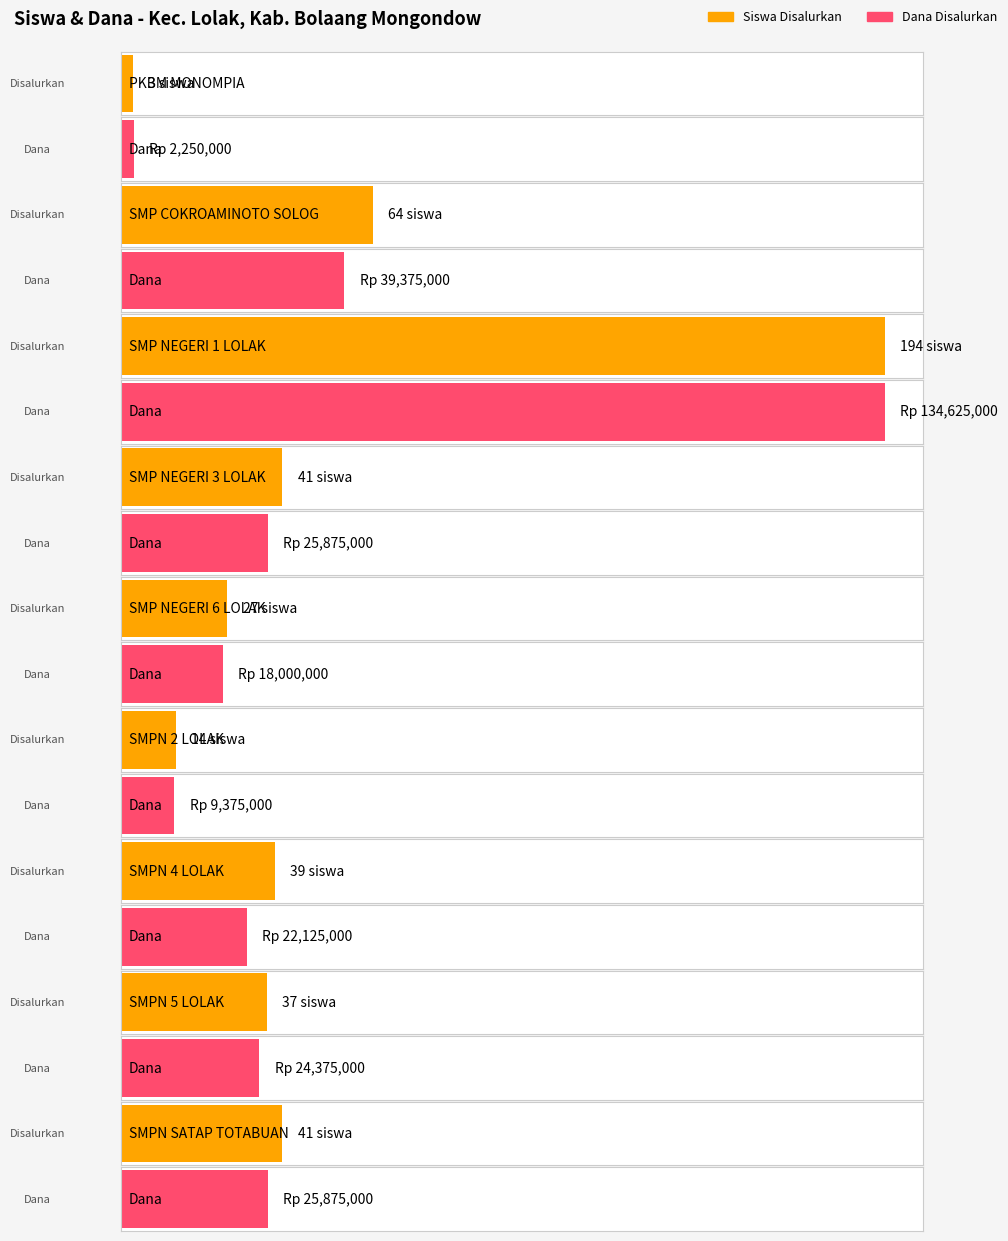

What is the difference between the second highest and second lowest values in the Pemberian (Siswa) series?

50